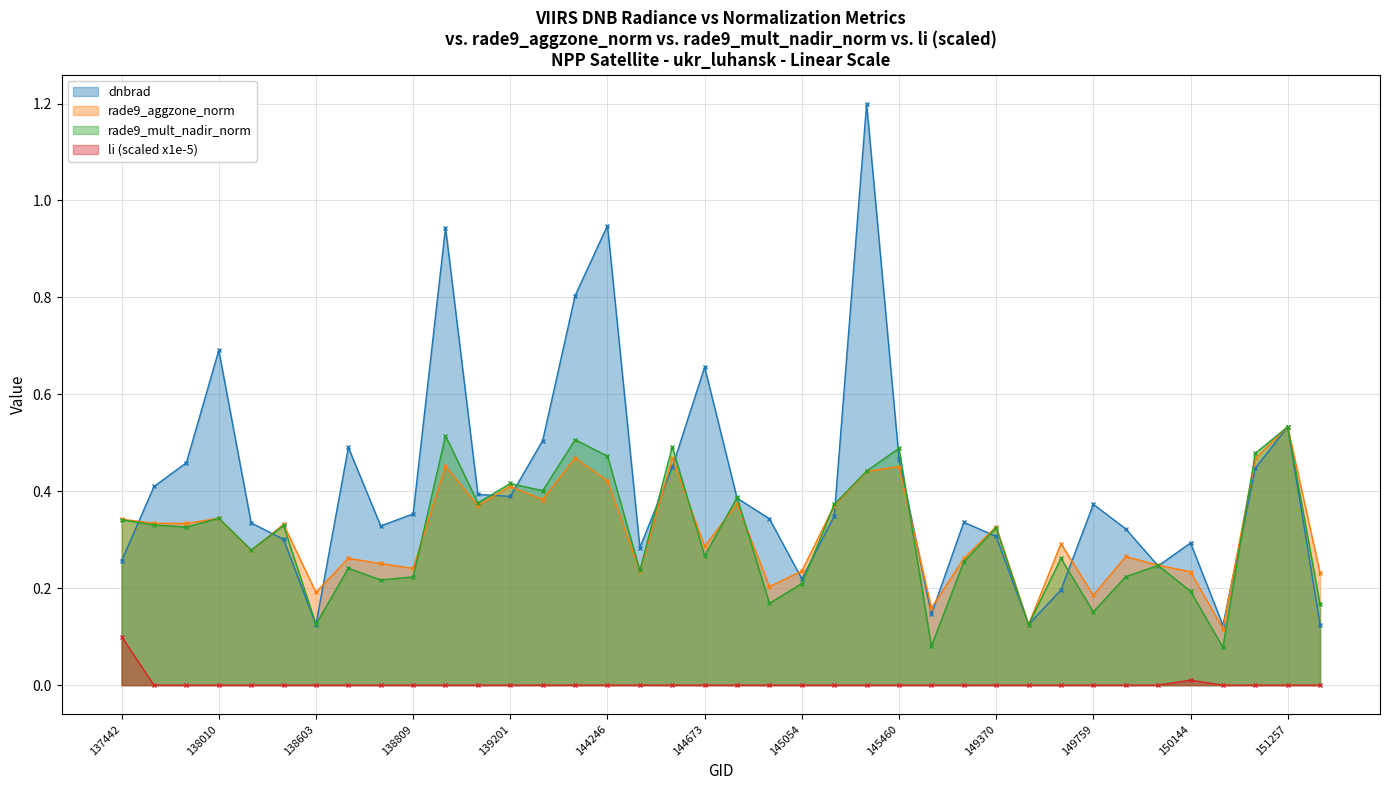

Does the chart have visible grid lines?

Yes